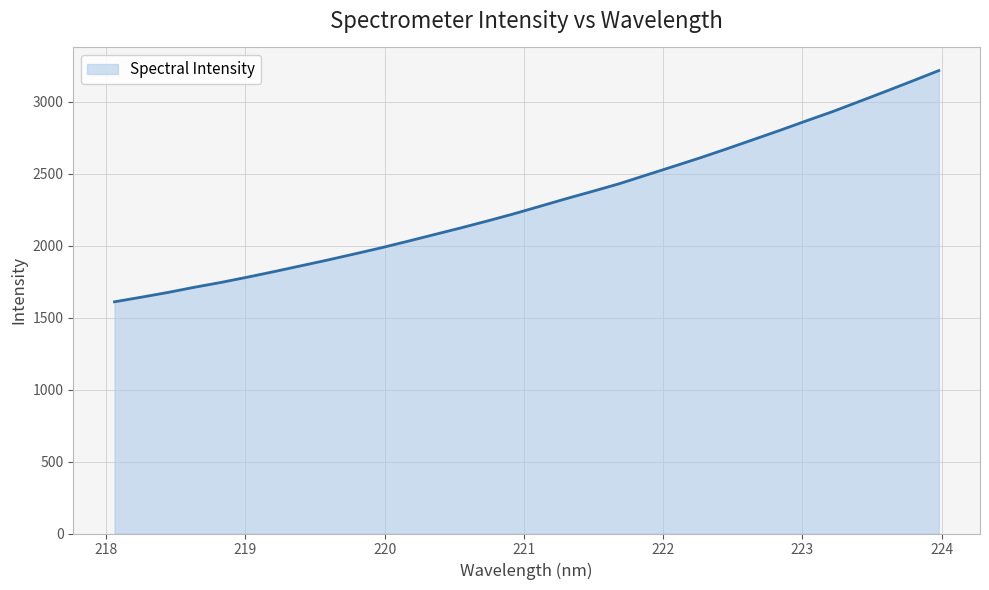

What is the smallest value displayed?

1609.2